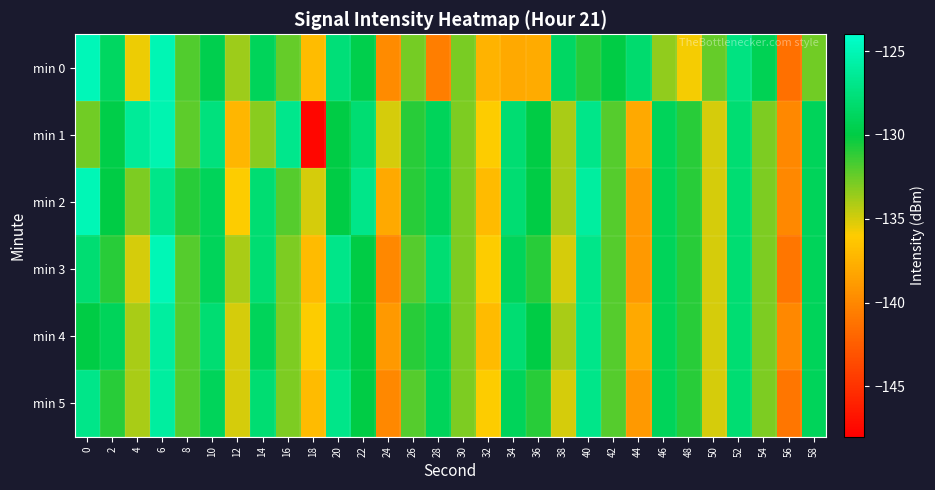

What is the total value across all series at 10?

-772.1